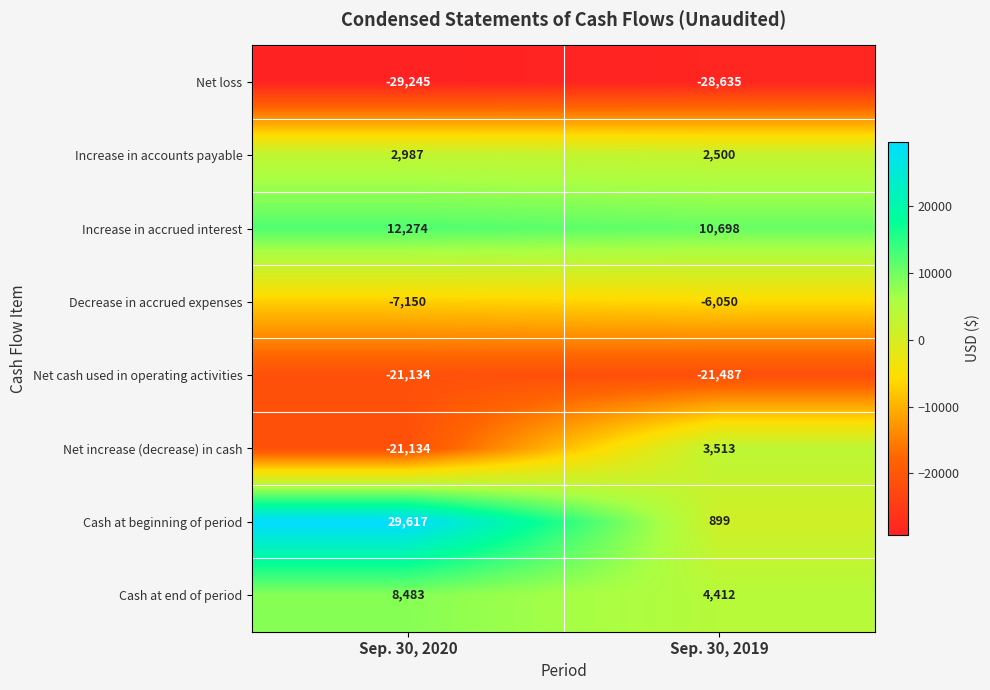

Rank the series by their maximum value, from lowest to highest.

Net loss, Net cash used in operating activities, Decrease in accrued expenses, Increase in accounts payable, Net increase (decrease) in cash, Cash at end of period, Increase in accrued interest, Cash at beginning of period